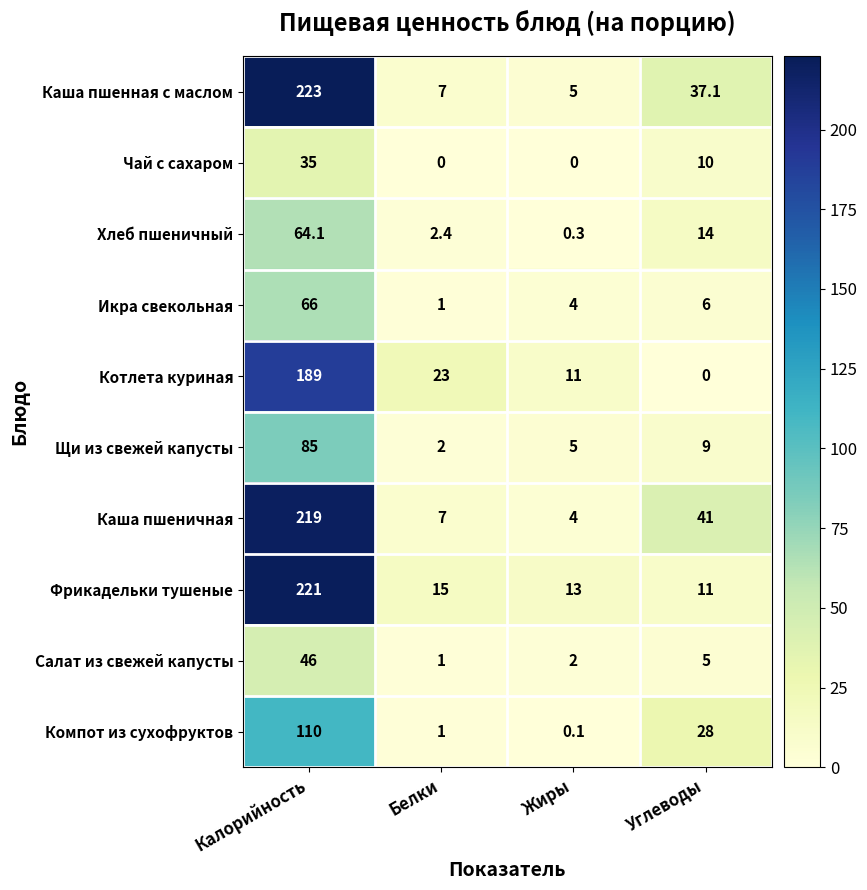

What is the greatest value displayed?

223.0